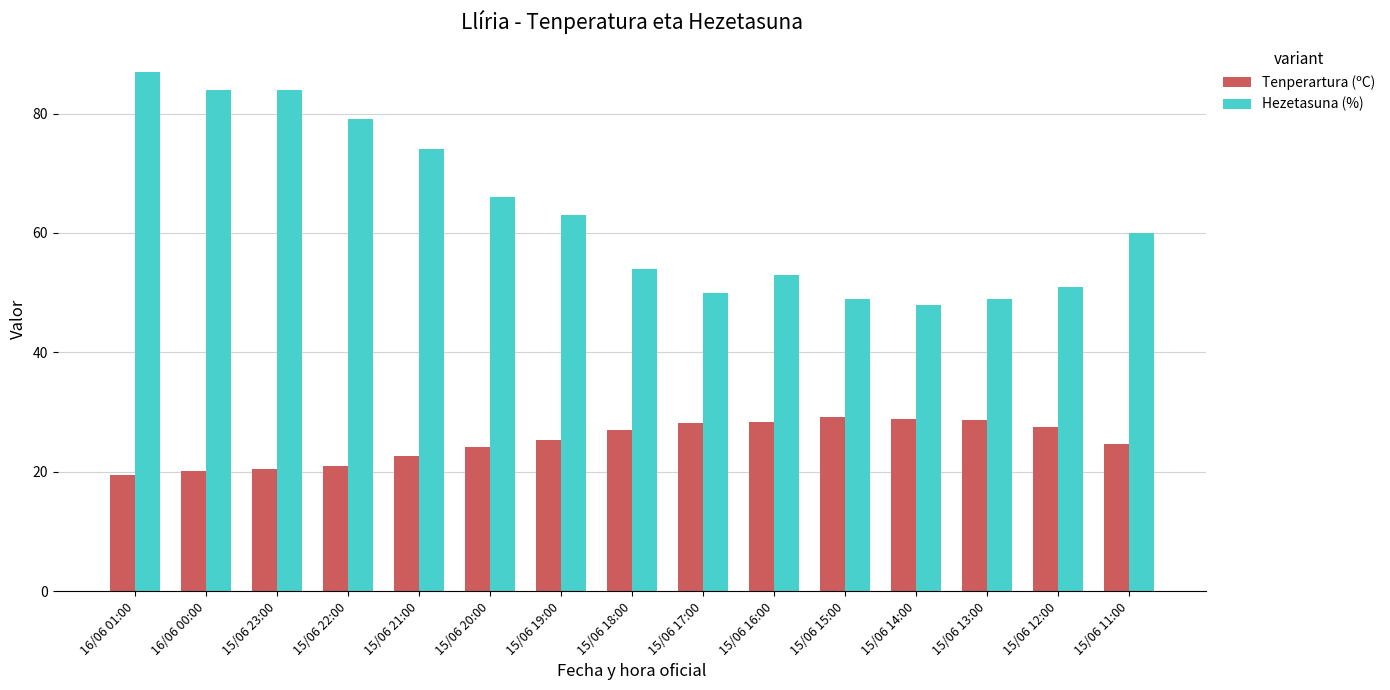

At which label does Hezetasuna (%) reach its minimum?

15/06 14:00